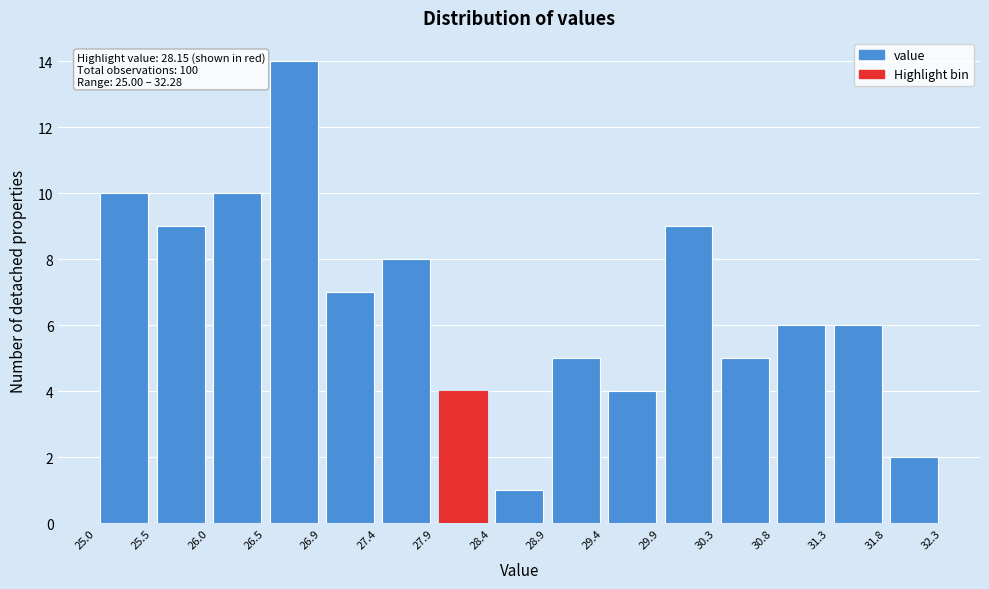

Over which range of the x-axis is the bar tallest?

26.5 to 26.9